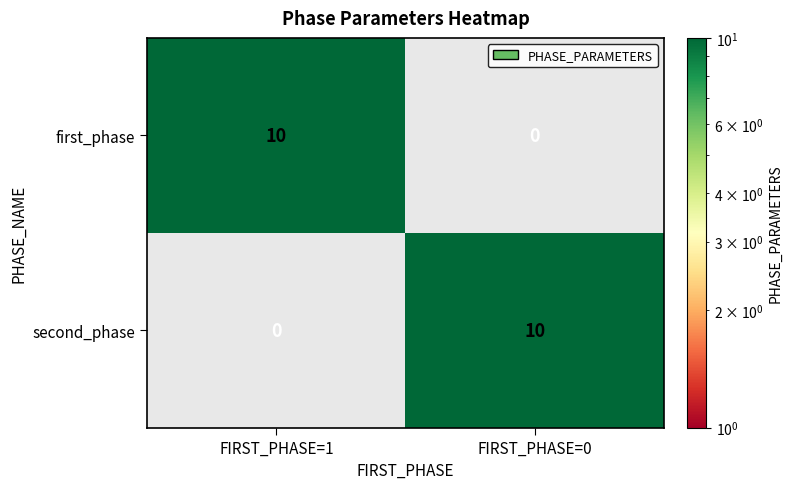

What is the difference between the first_phase values at FIRST_PHASE=0 and FIRST_PHASE=1?

10